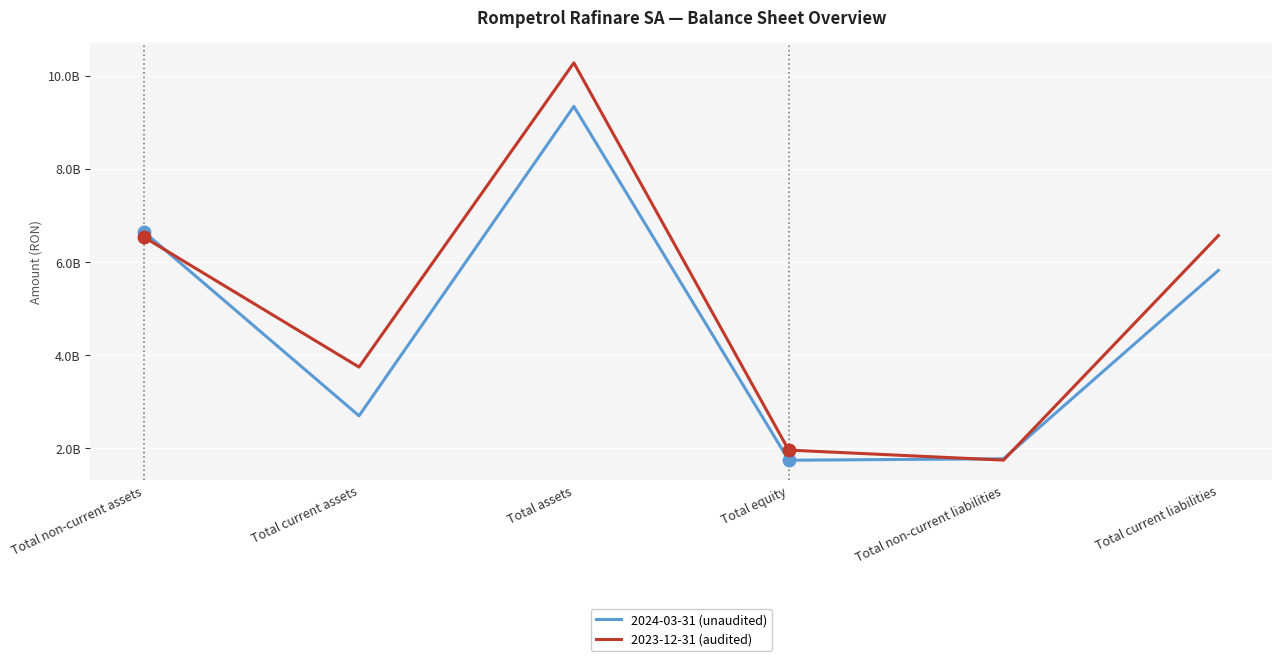

True or false: 2024-03-31 (unaudited) and 2023-12-31 (audited) cross at least once.

True